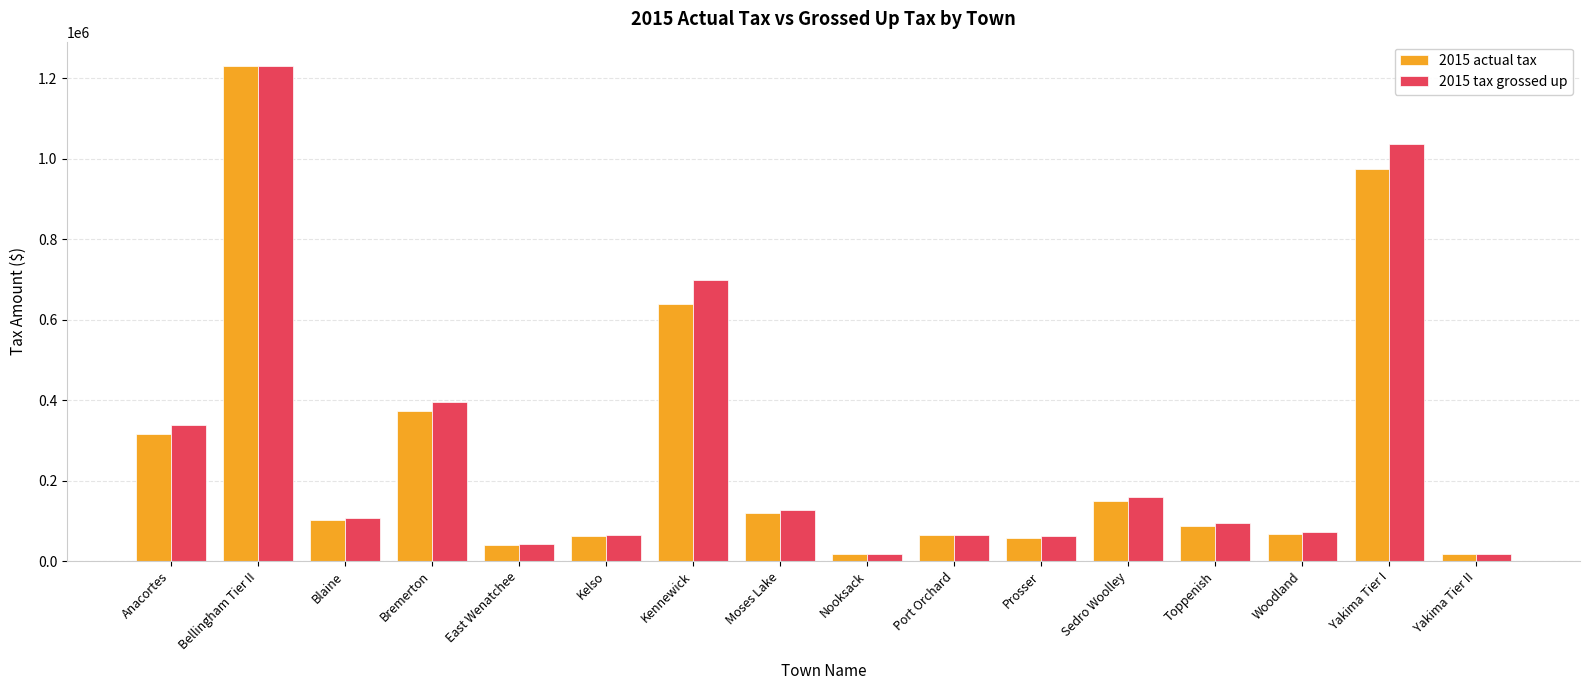

What is the highest value of the 2015 actual tax series?

1229006.6